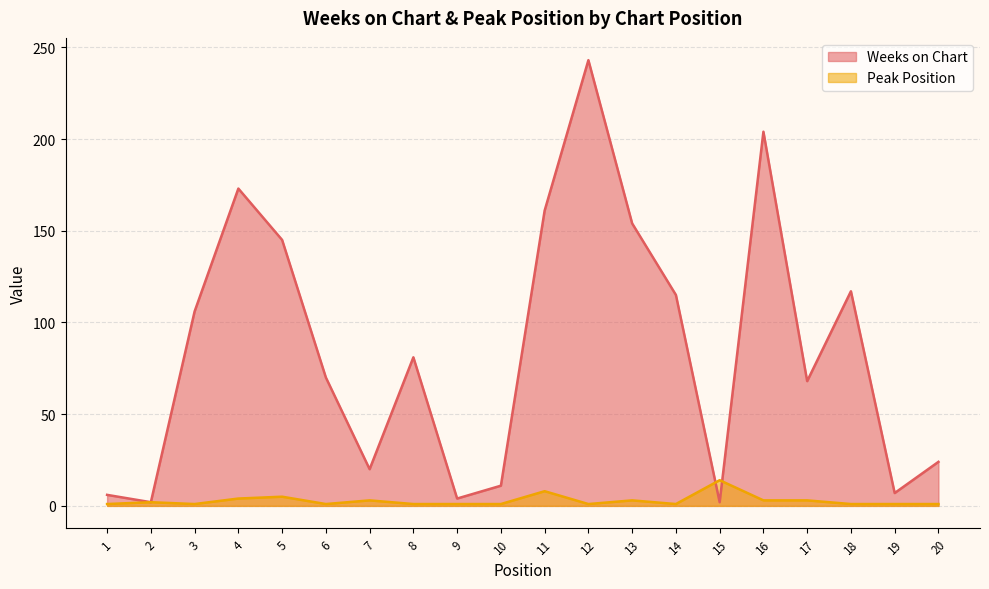

In Peak Position, how many points are lower than both neighbors (excluding endpoints)?

4